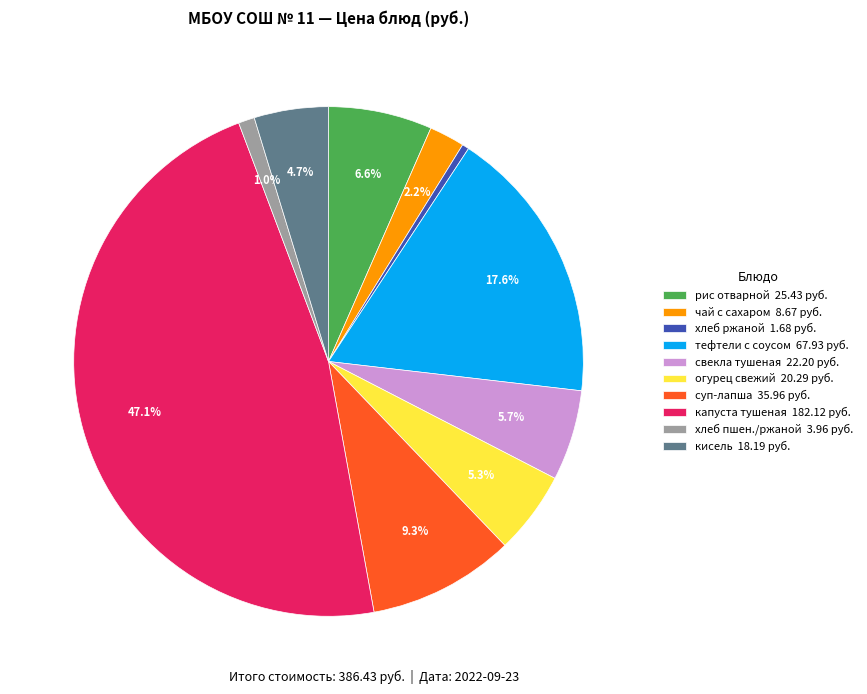

How many segments does this pie chart have?

10